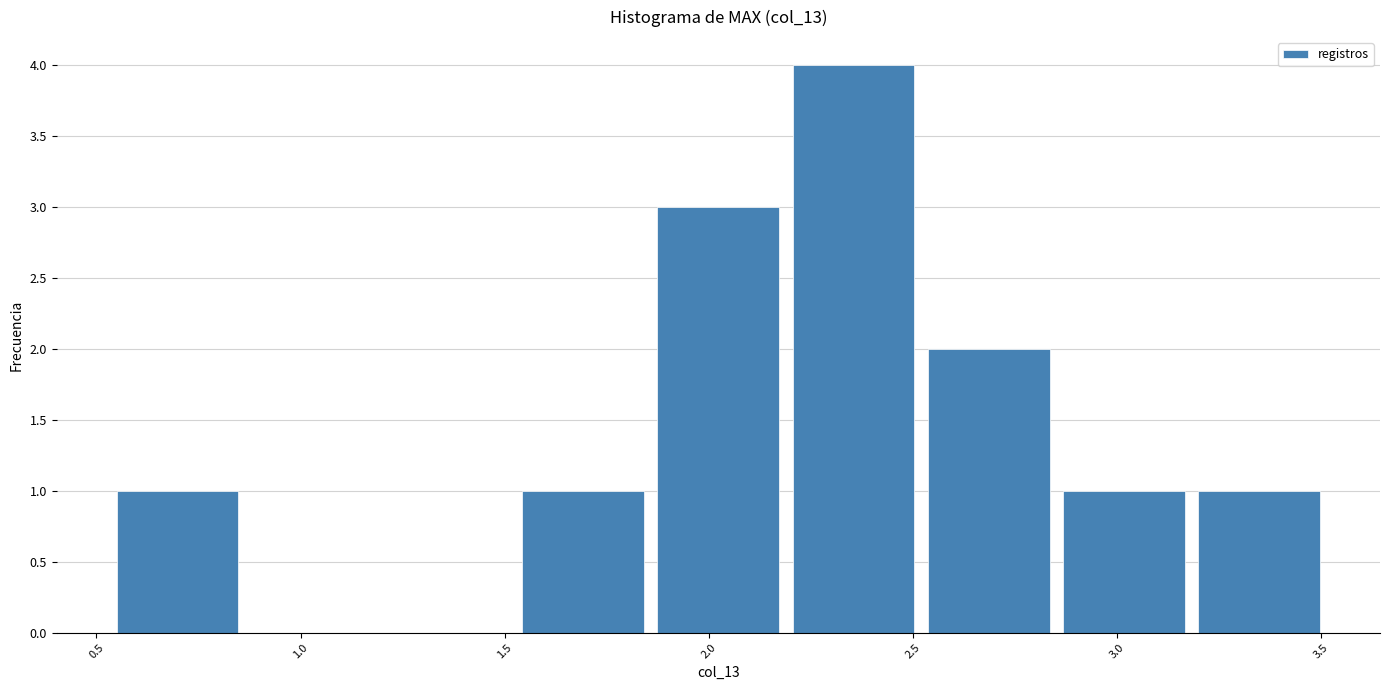

Which range on the x-axis has the tallest bar?

2.20 to 2.55